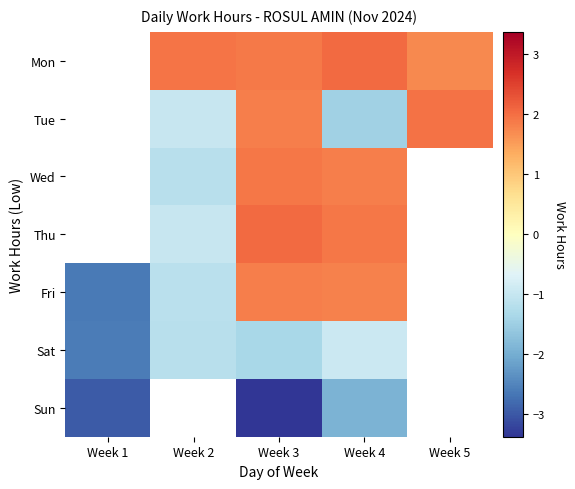

What is the maximum value shown in the chart?

2.0